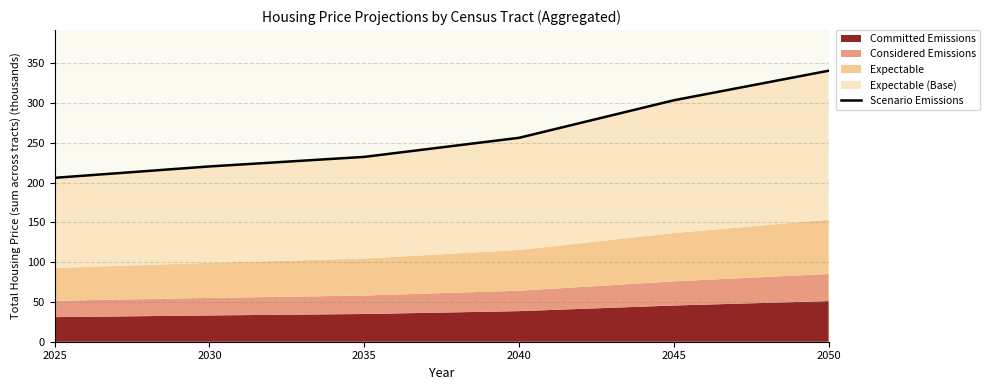

How many data points are above 256?

3